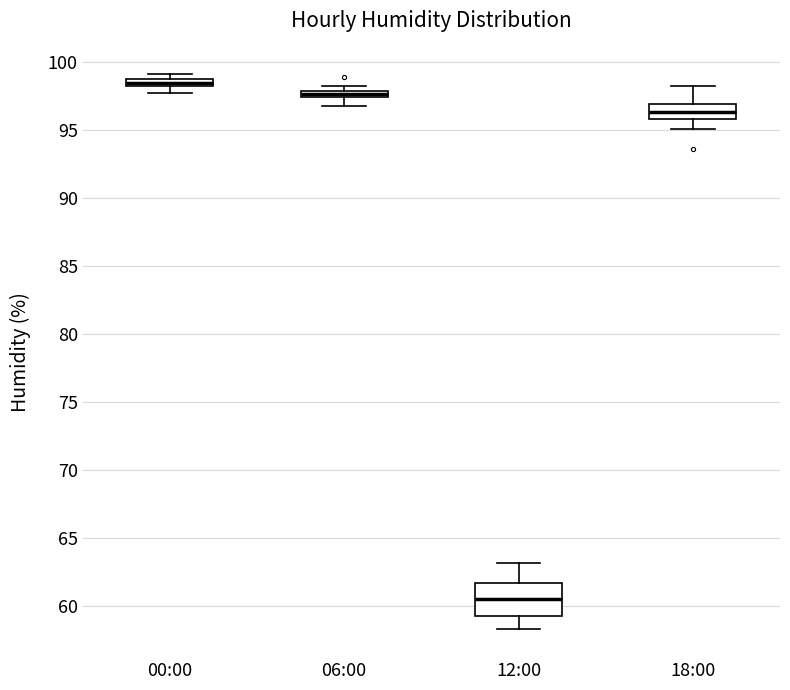

Which box is the tallest, from its lower edge to its upper edge?

12:00